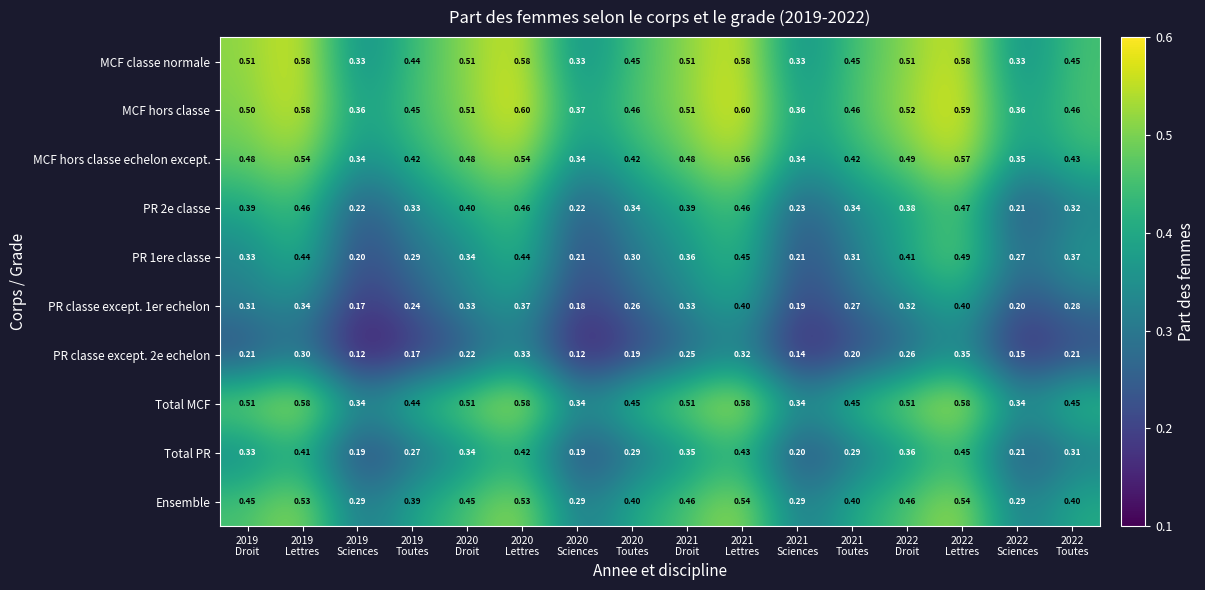

Which series has the largest total across all categories?

MCF hors classe